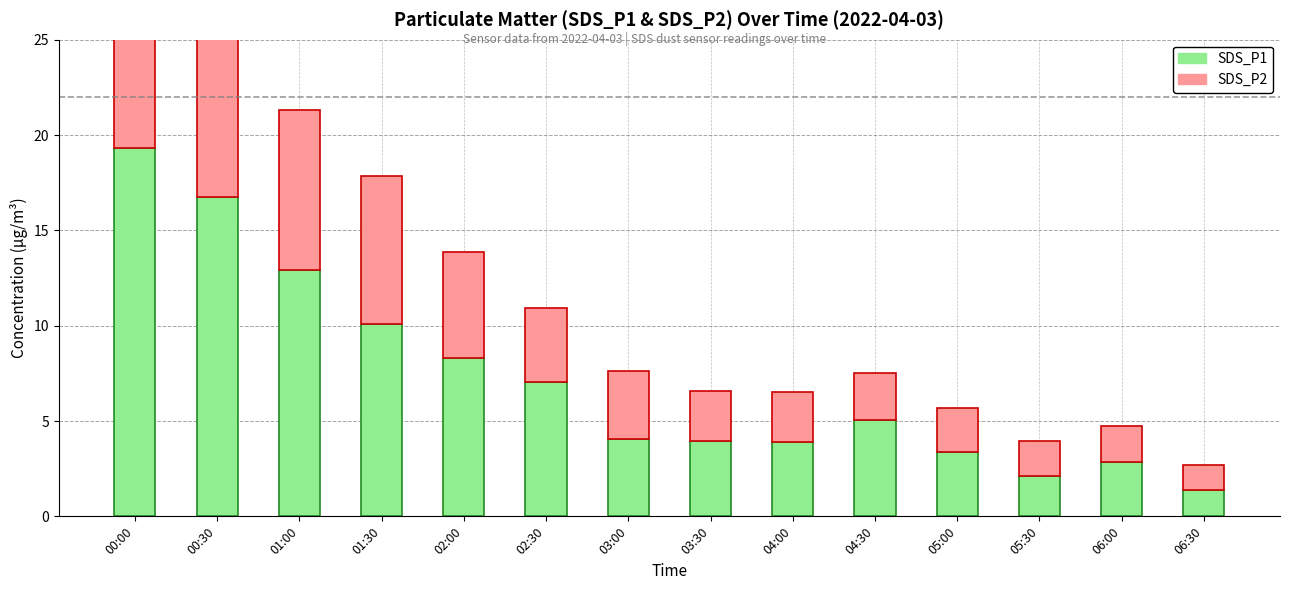

What is the sum of all SDS_P1 values?

101.0